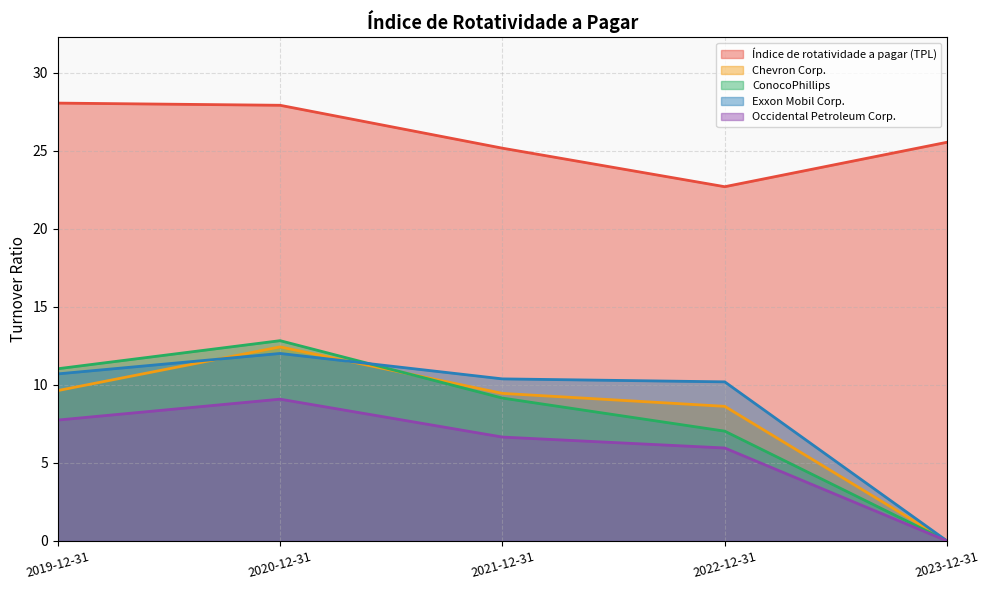

What is the difference between the Exxon Mobil Corp. values at 2023-12-31 and 2019-12-31?

10.7